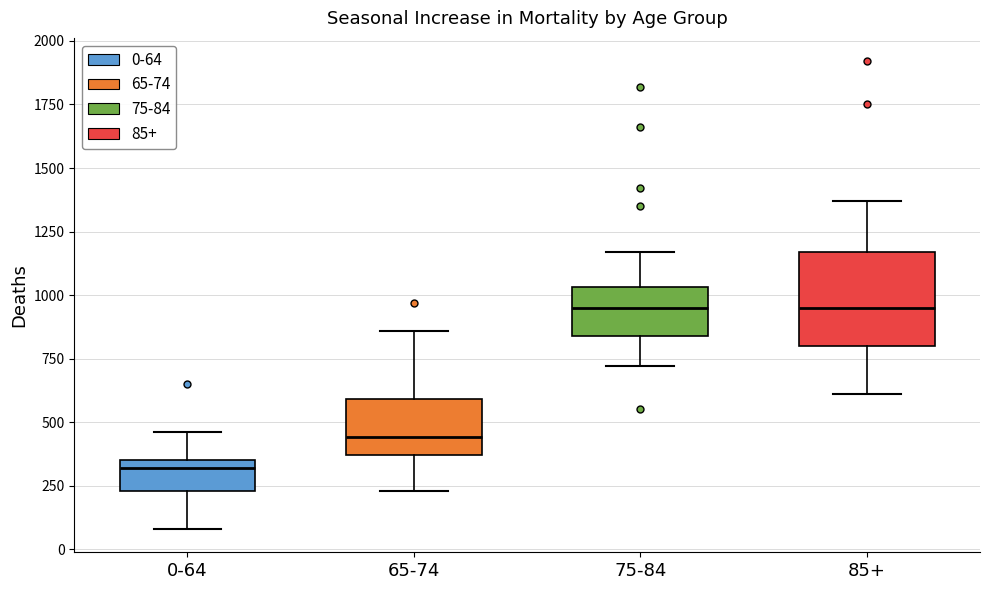

Which box has the lowest median line?

0-64